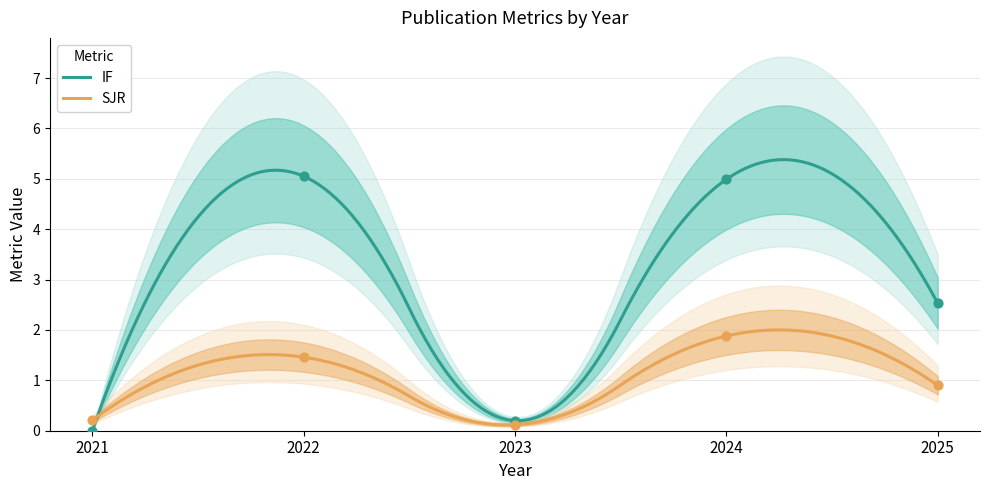

Which series has the largest total across all categories?

IF